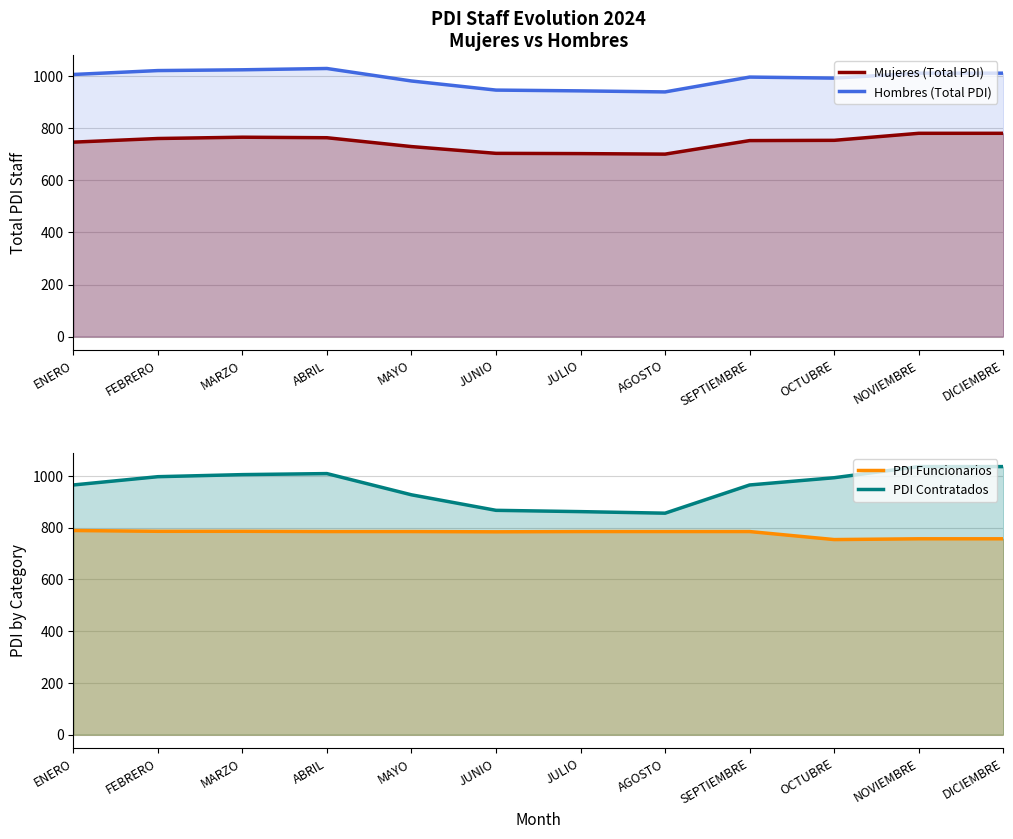

Where is the first local maximum for Mujeres (Total PDI)?

MARZO